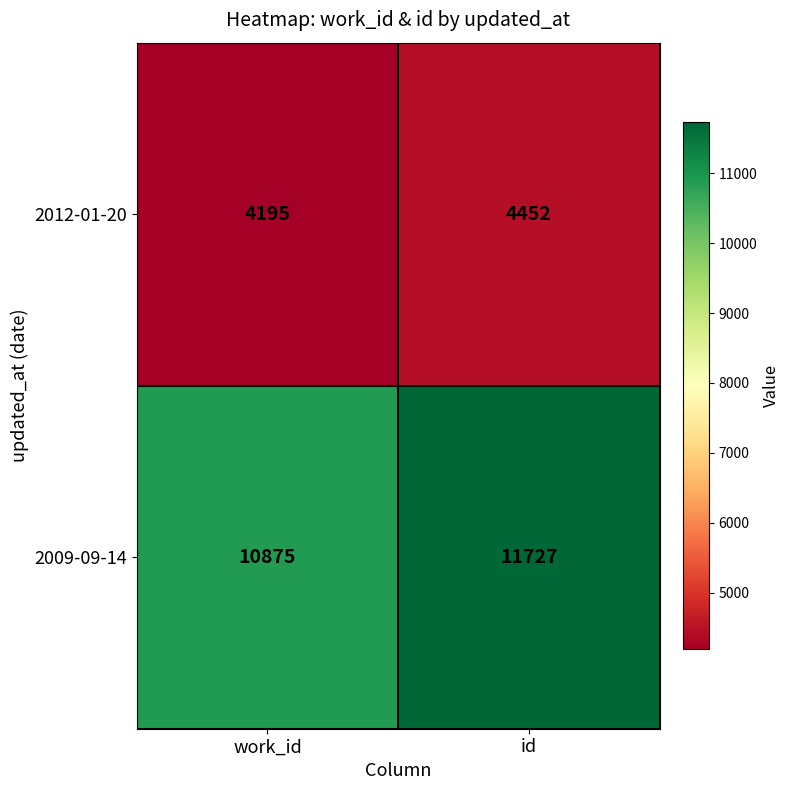

Which category has the highest value across all series?

id